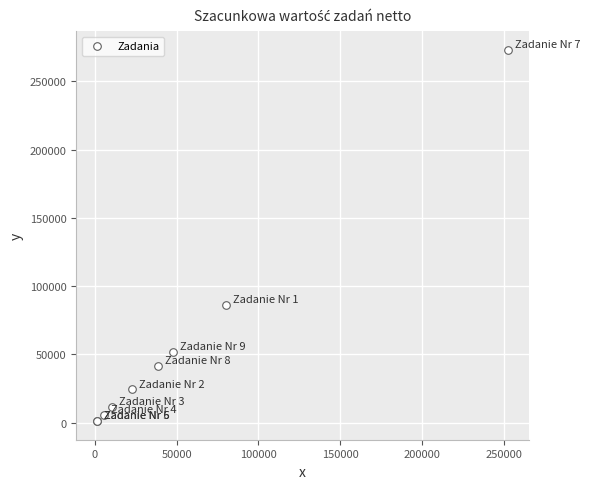

What Y value in the scatter plot is closest to 137013?

86363.8